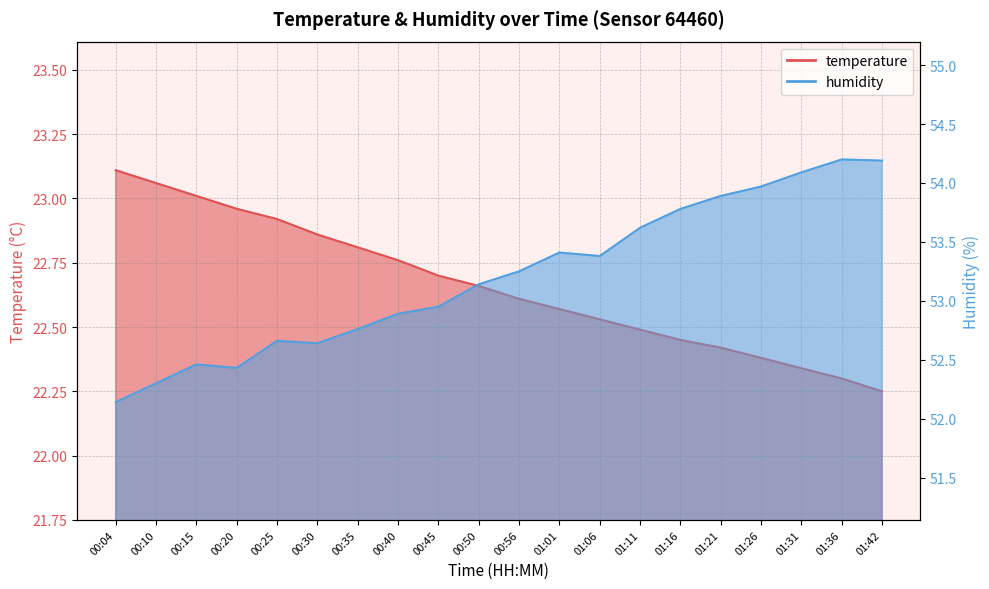

What is the highest value of the temperature series?

23.1